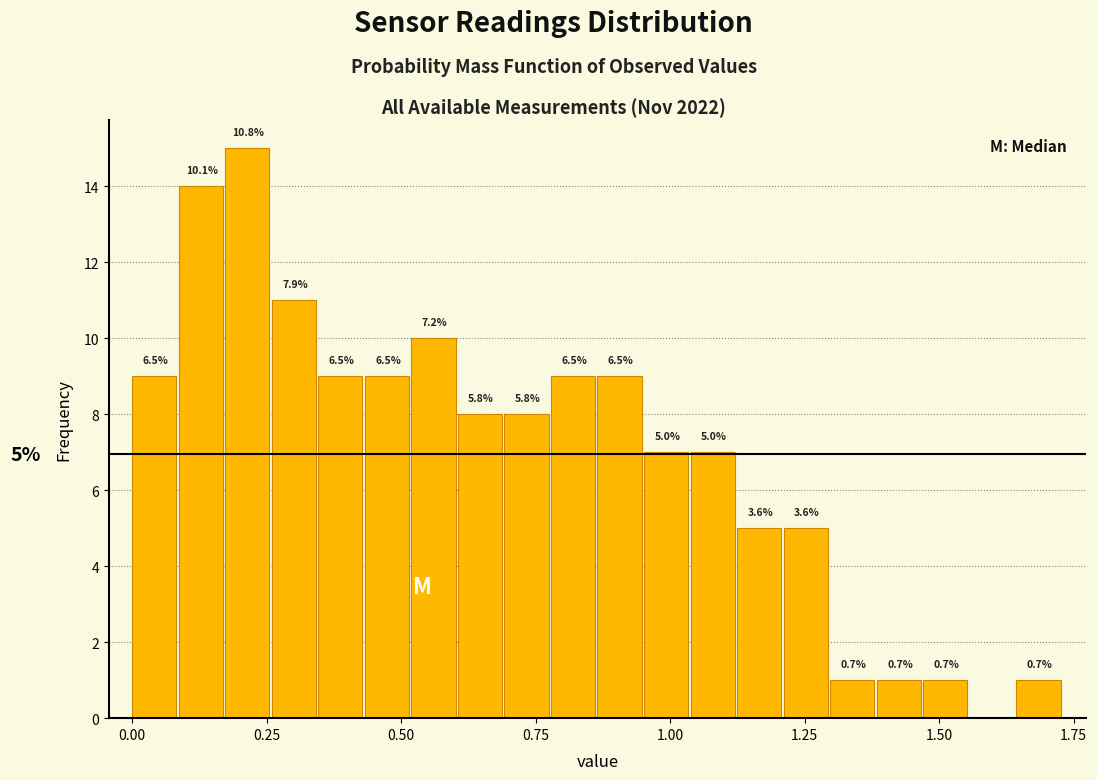

Around what value on the x-axis is the tallest bar? Give the approximate position of its centre, as read against the axis.

0.20